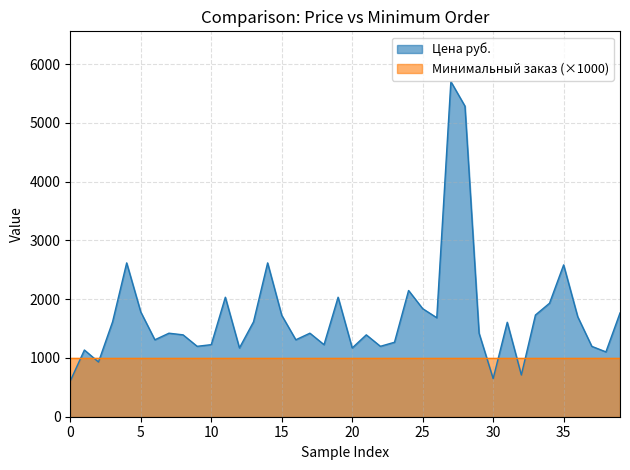

After their last crossing, which series has the higher values: Цена руб. or Минимальный заказ (×1000)?

Цена руб.